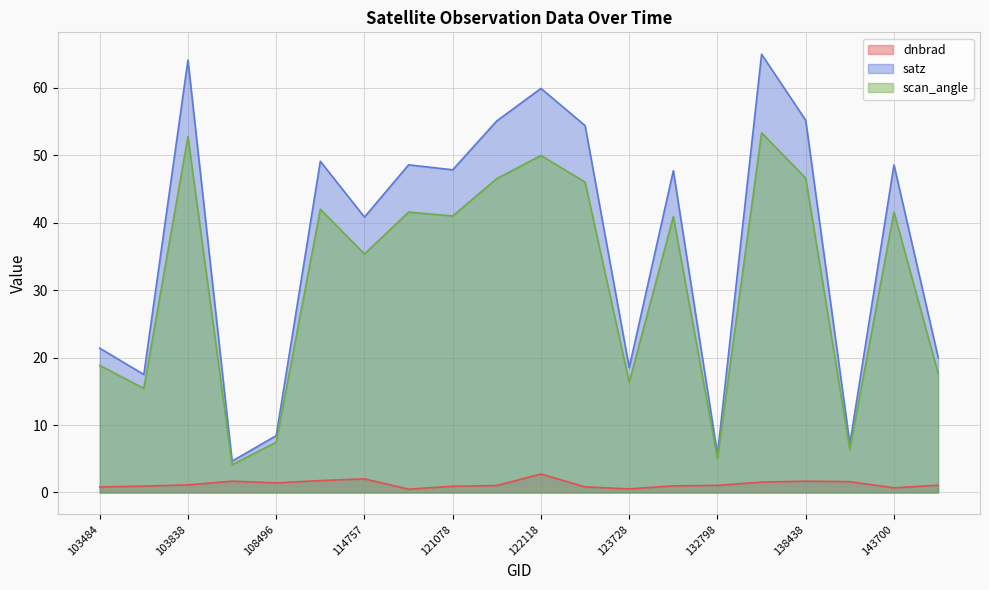

What is the total value across all series at 123728?

35.4